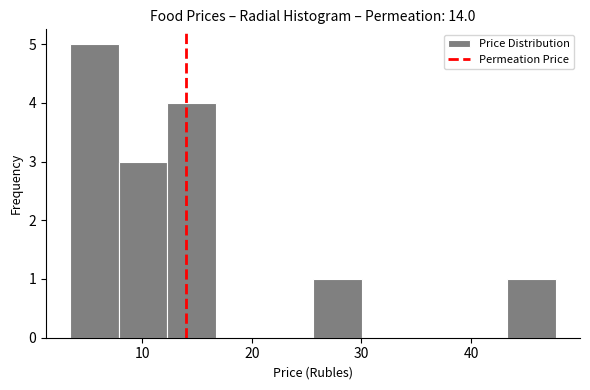

Which range on the x-axis has the tallest bar?

3 to 8